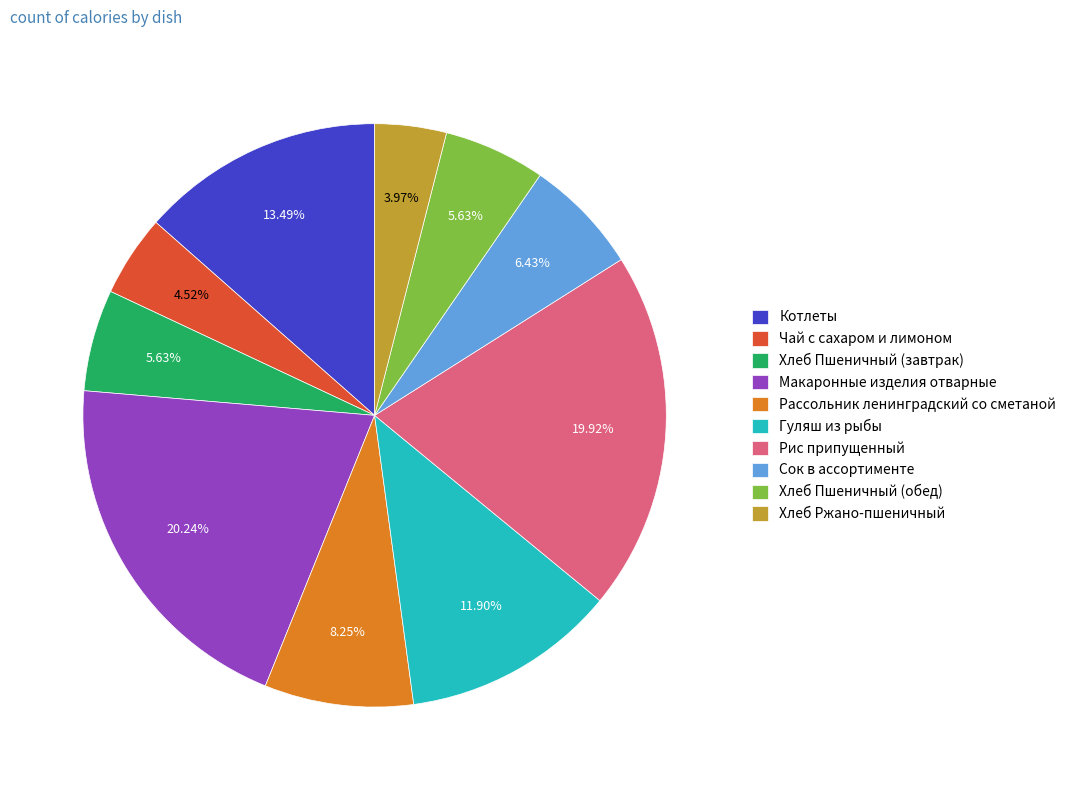

Between Гуляш из рыбы and Хлеб Пшеничный (обед), which is larger?

Гуляш из рыбы